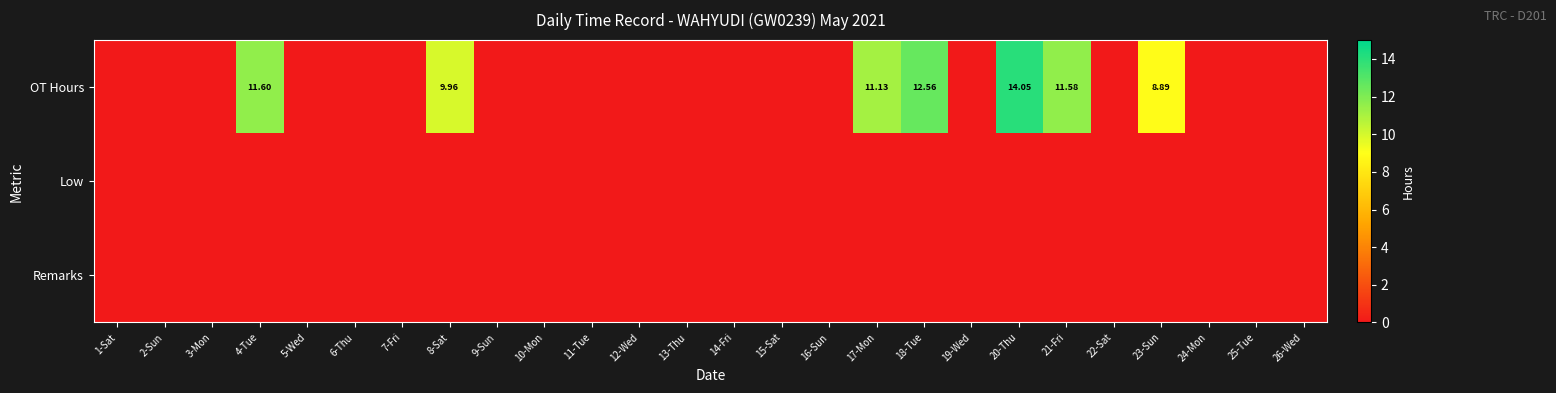

What is the difference between the highest and lowest values at 21-Fri?

11.6